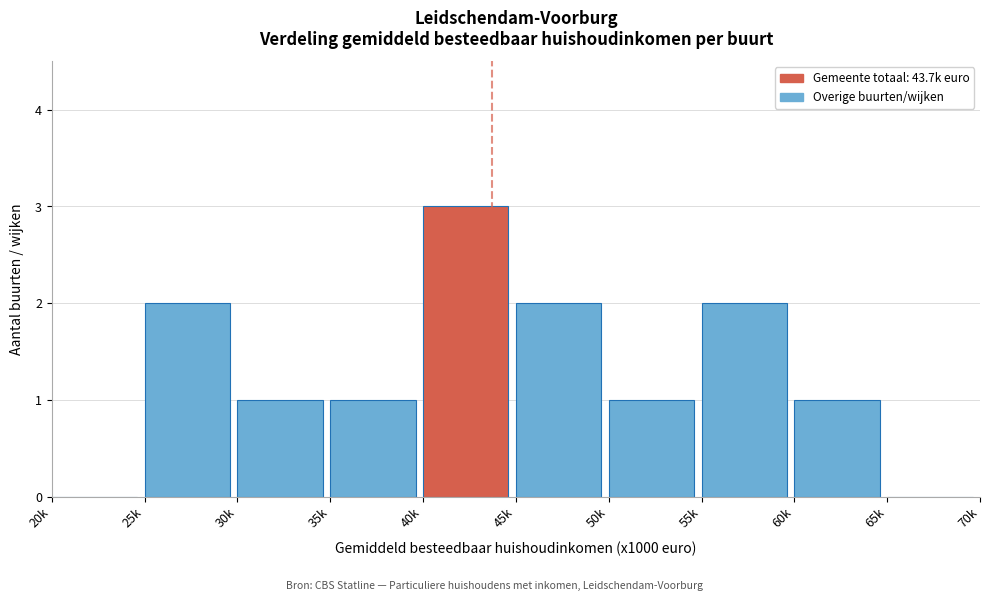

Reading right to left, transcribe all the data shown in this chart.

65k=0	60k=1	55k=2	50k=1	45k=2	40k=3	35k=1	30k=1	25k=2	20k=0